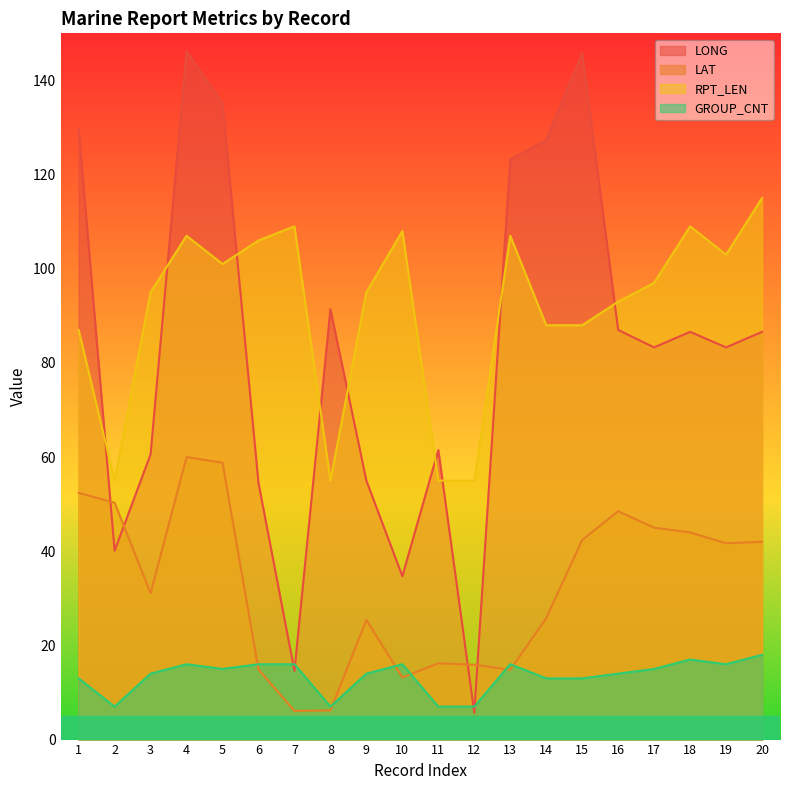

How many categories are shown in the chart?

20